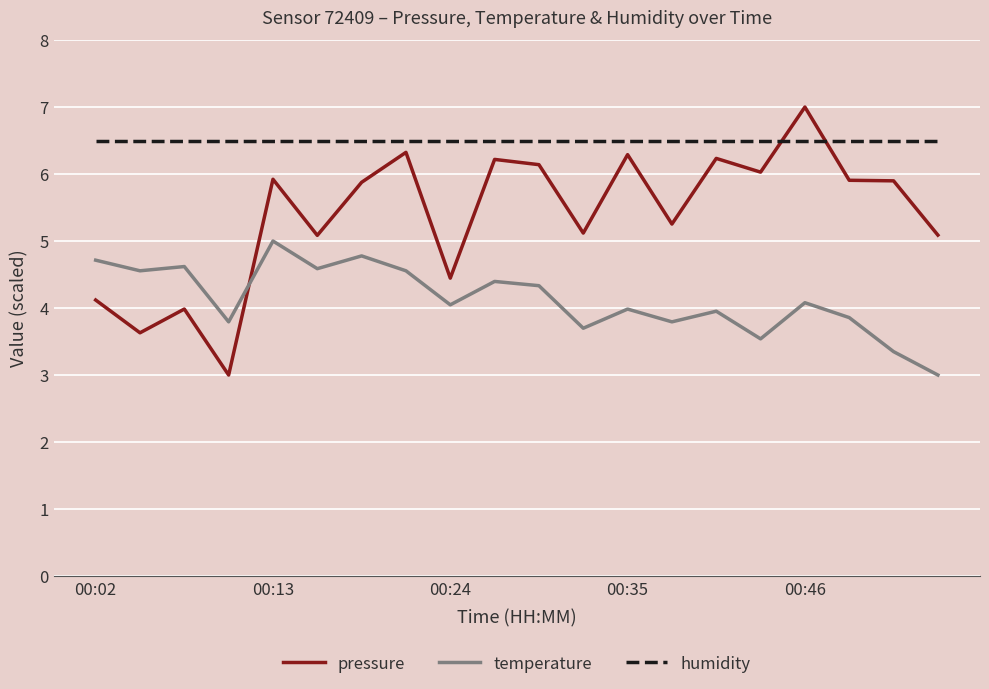

What is the average value of the pressure series?

5.4